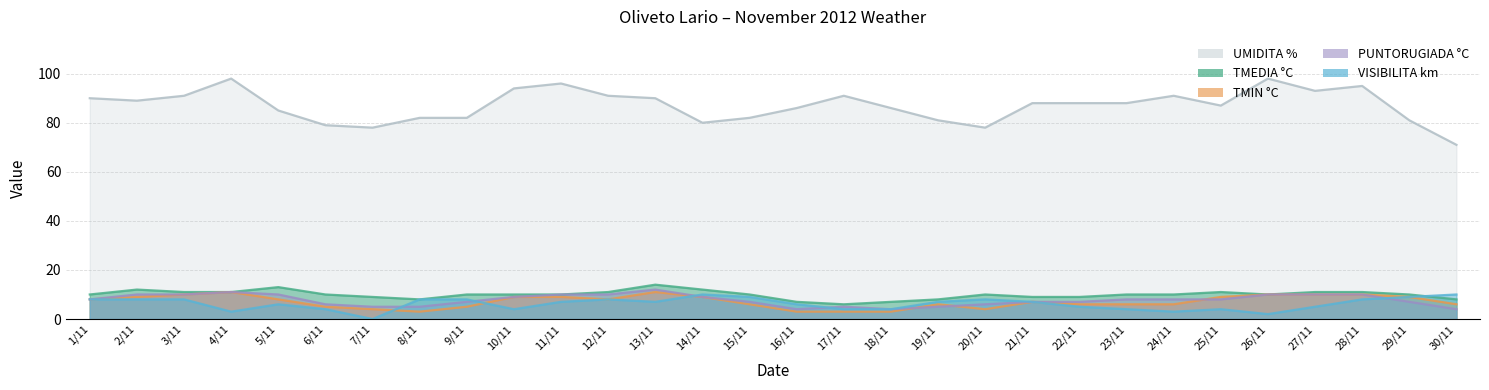

The TMEDIA °C series shows 11 at 3/11. True or false?

True